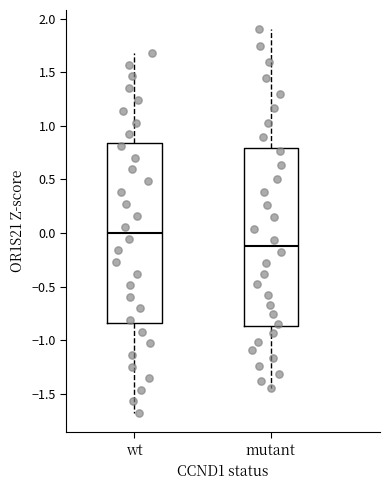

Which box has the lowest median line?

mutant